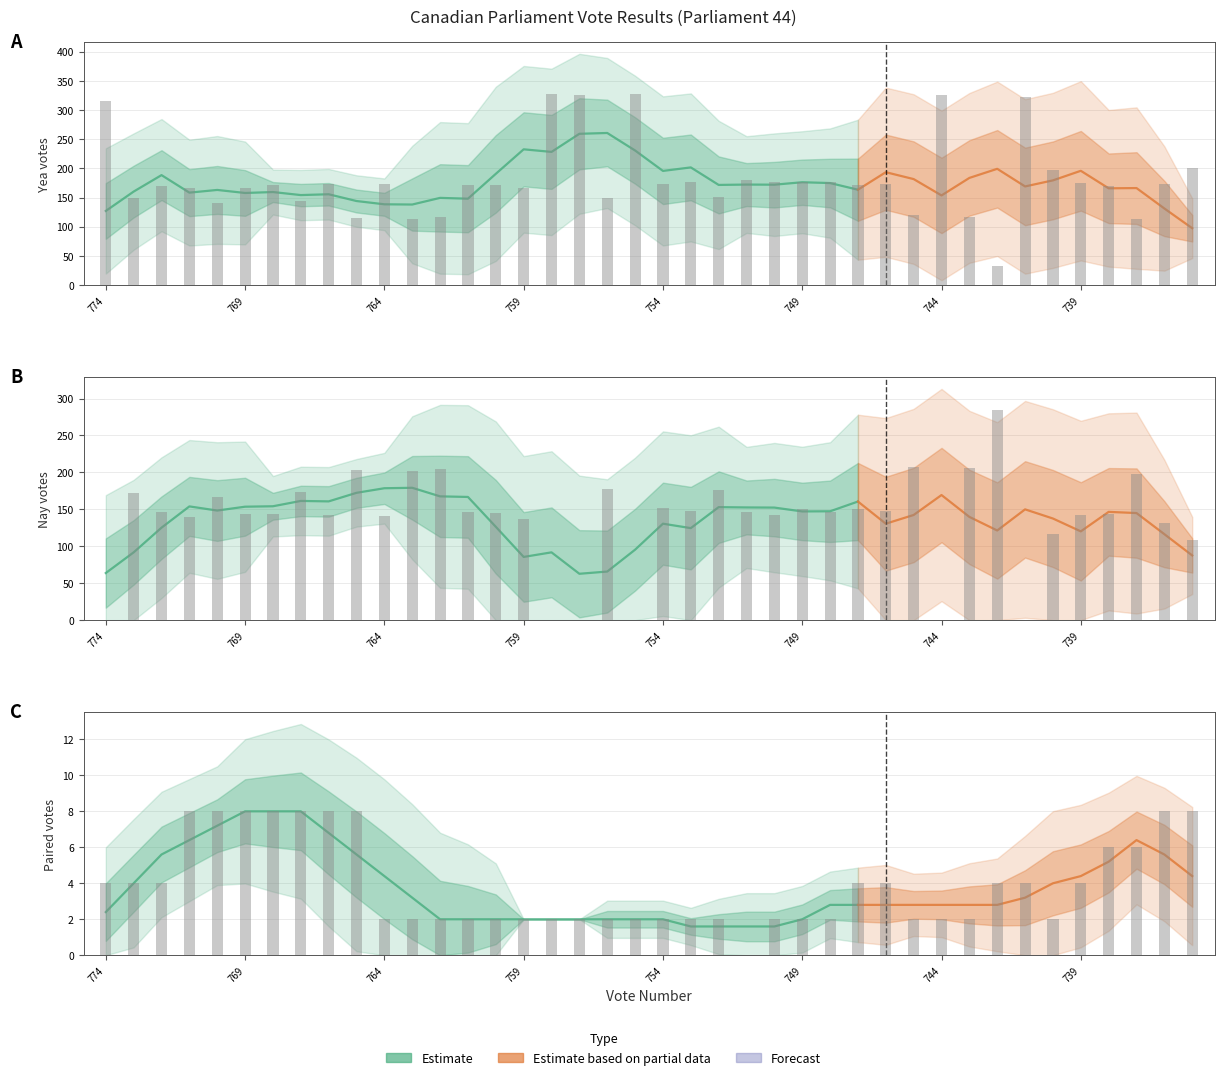

List the labels in order of Yeas value, smallest first.

742, 763, 737, 765, 762, 743, 745, 770, 767, 773, 756, 752, 771, 769, 759, 738, 772, 768, 761, 760, 747, 764, 754, 746, 736, 766, 739, 749, 748, 753, 750, 751, 740, 735, 774, 741, 757, 744, 758, 755